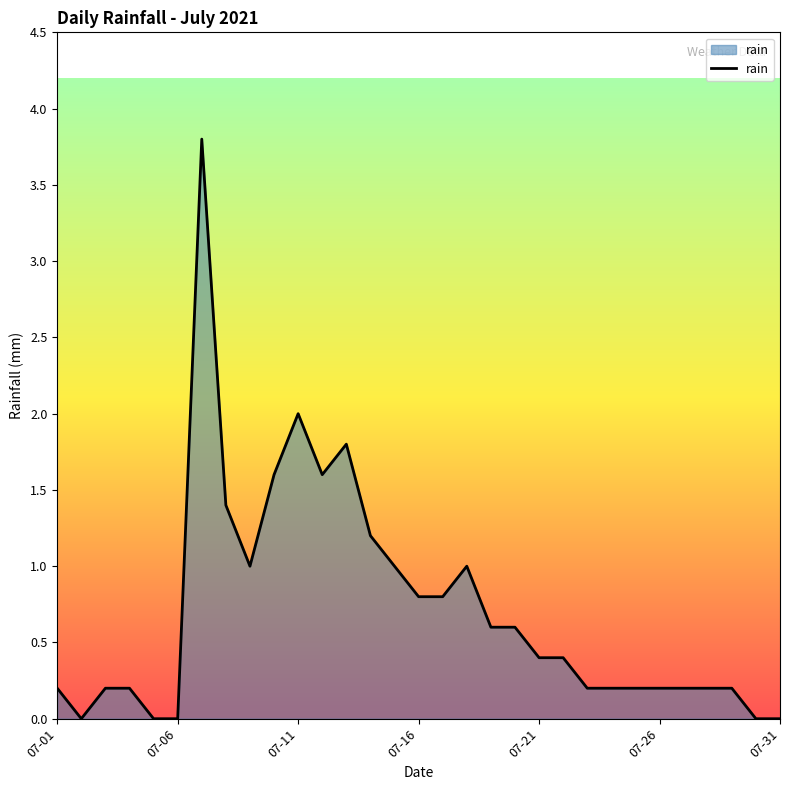

What is the greatest value displayed?

3.8